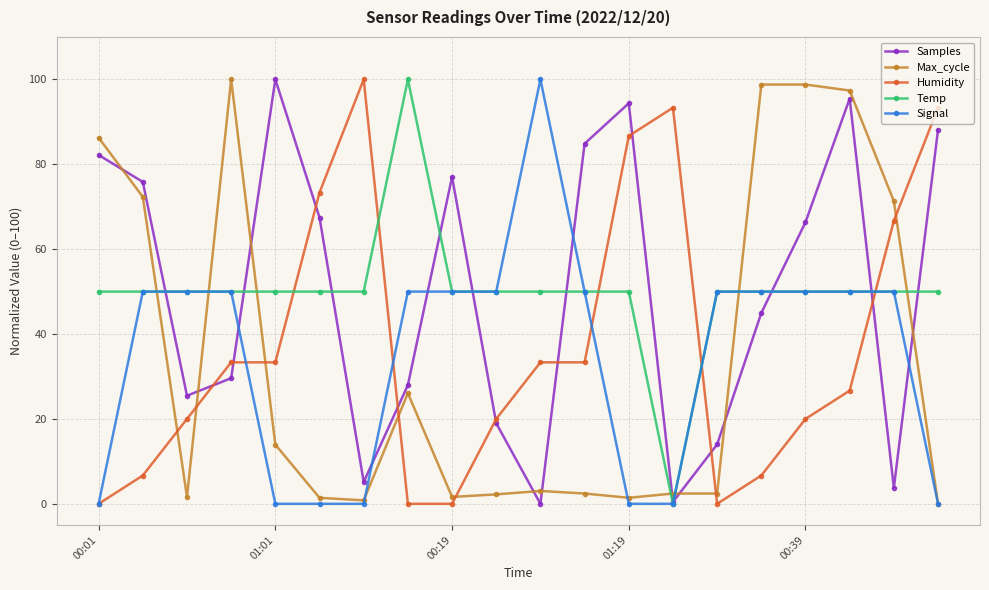

True or false: Humidity has more than 0 points higher than both neighbors.

True